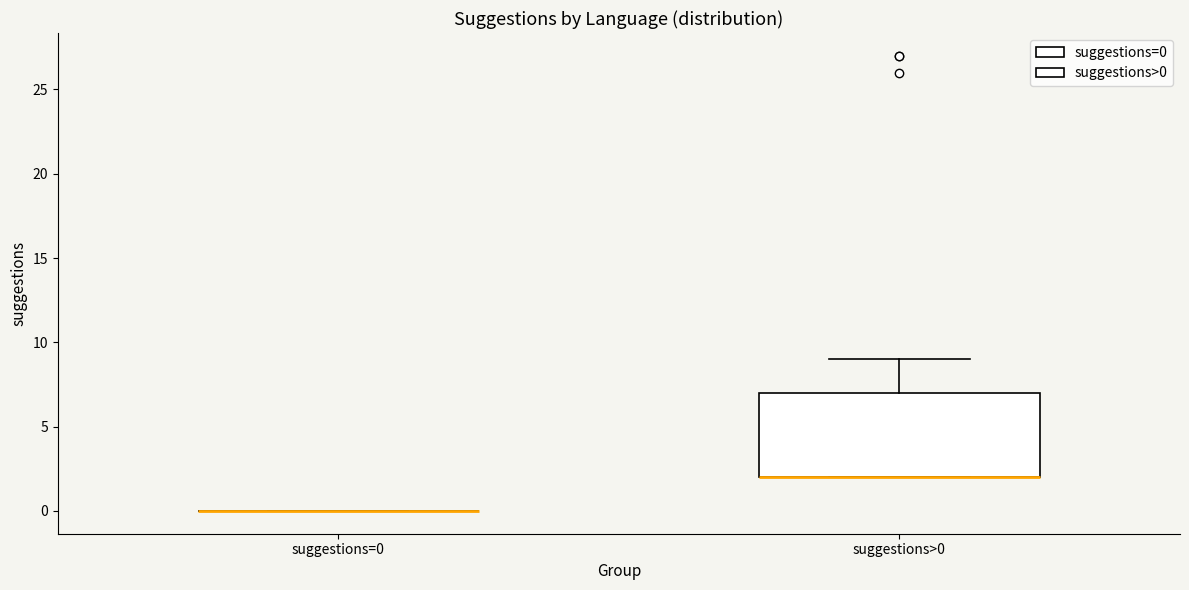

Reading left to right, transcribe this box plot: for each box, give where its median line is, the range the box spans, and where its two whiskers end, as read against the y-axis. The values are not printed on the chart, so give them approximately, as read against the axis.

suggestions=0: box collapsed to a line at 0, whiskers 0 to 0
suggestions>0: median 2 (drawn on the box's lower edge), box 2 to 7, whiskers 2 to 9